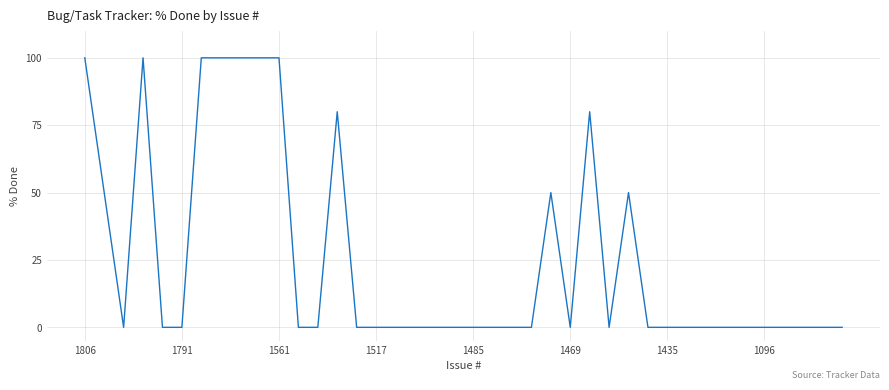

What is the difference between the second highest and minimum values?

100